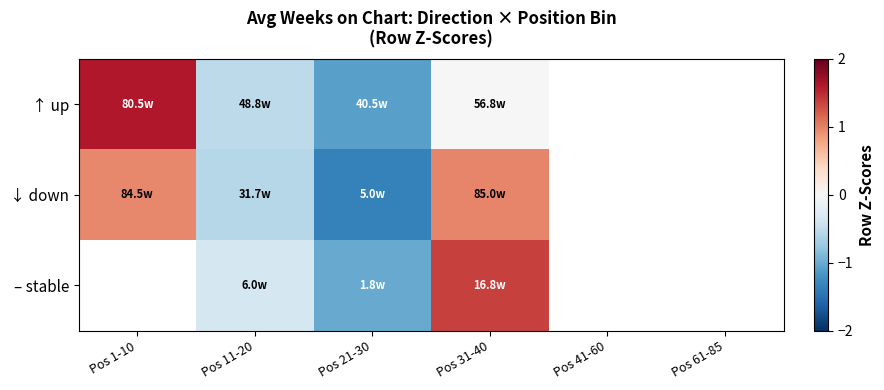

How many data points in – stable are less than 1?

2